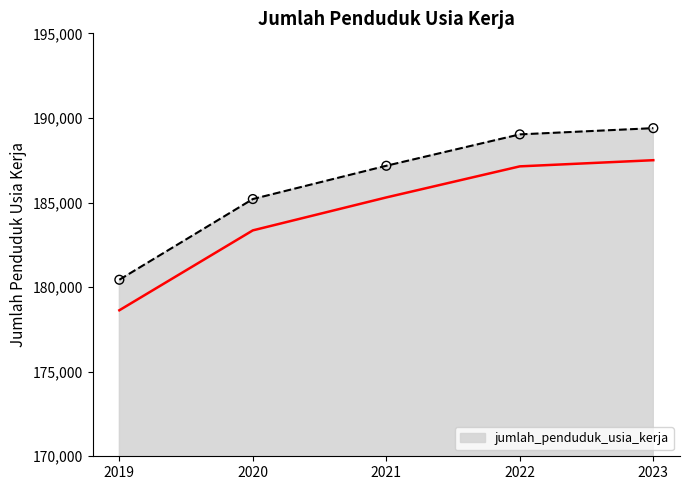

Which has a higher value, 2022 or 2020?

2022